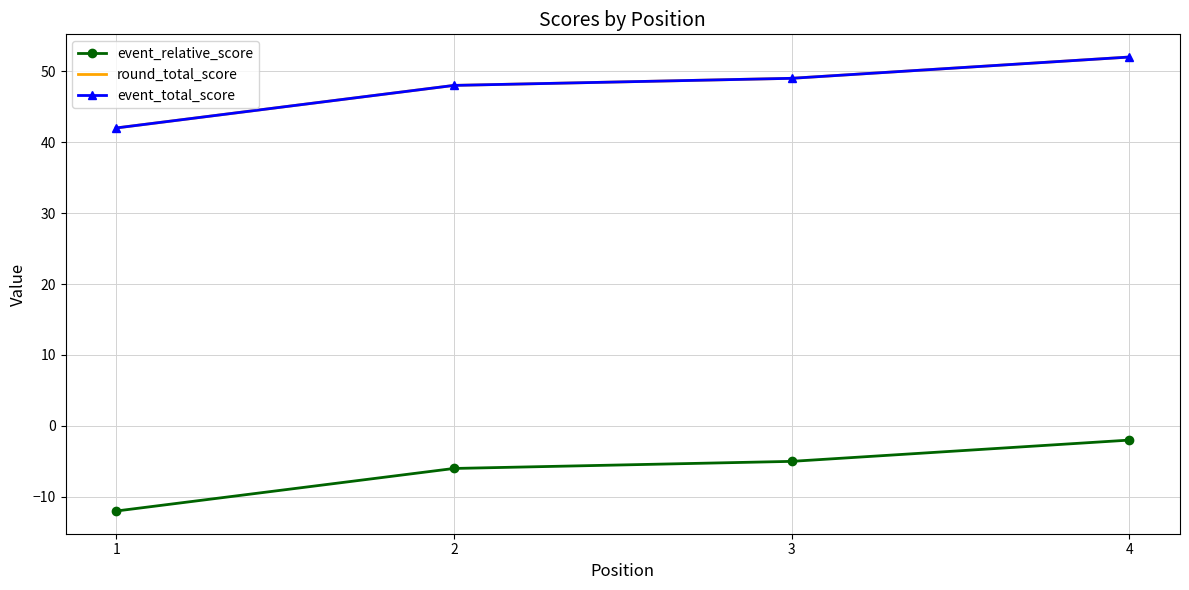

What are all the series names shown in the legend?

event_relative_score, round_total_score, event_total_score